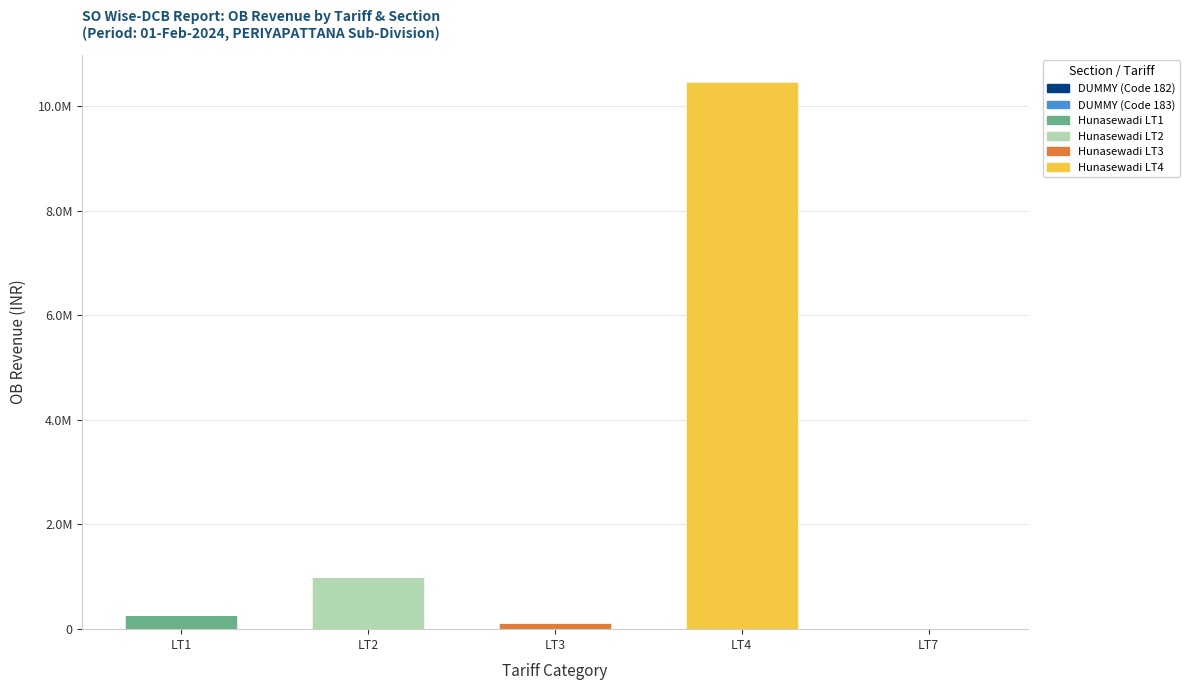

At which label is DUMMY (Code 183) closest to 1629?

LT7